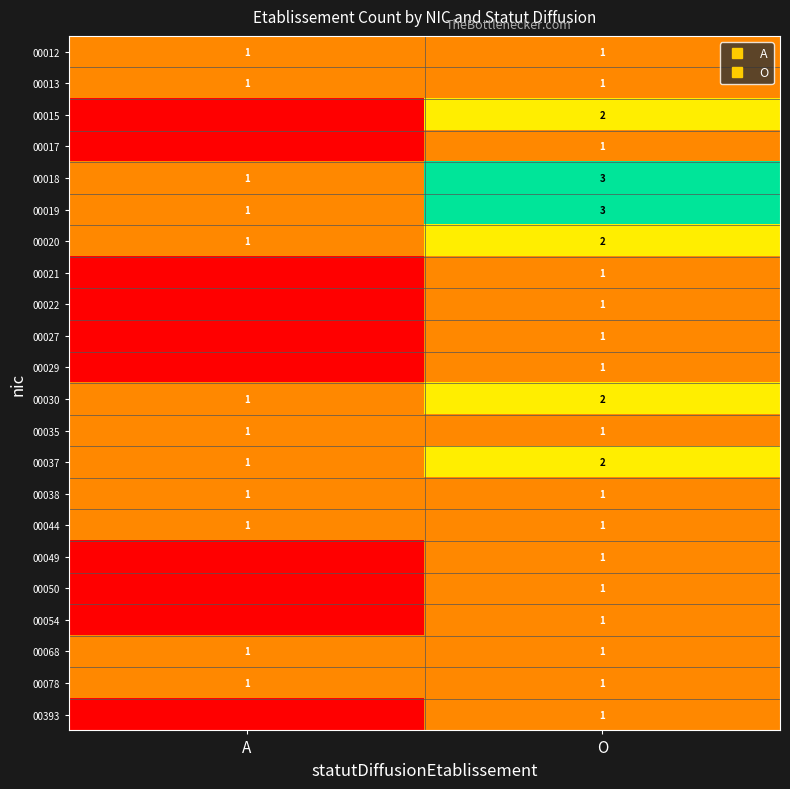

What is the sum of all 00068 values?

2